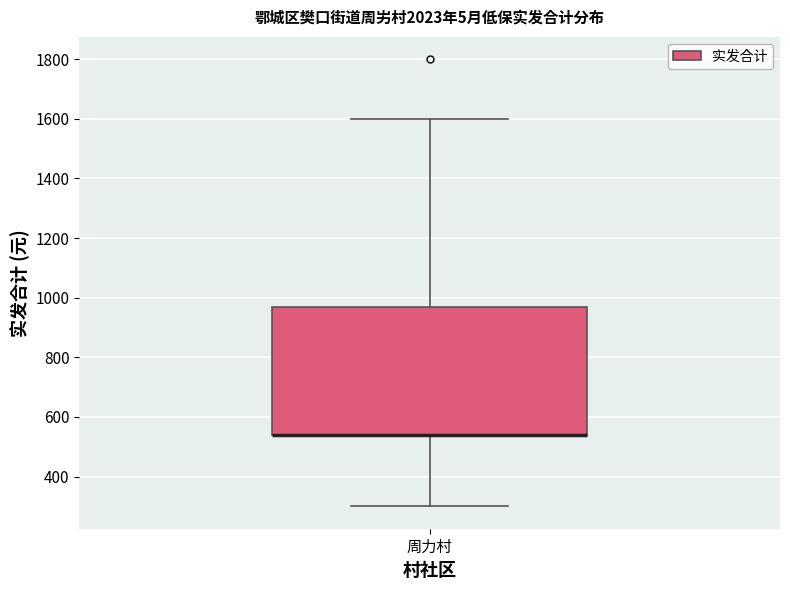

Read this box plot against the y-axis: the position of the median line, the range covered by the box, and the ends of both whiskers. The values are not printed on the chart, so give them approximately, as read against the axis.

median 540 (drawn on the box's lower edge), box 540 to 980, whiskers 300 to 1600